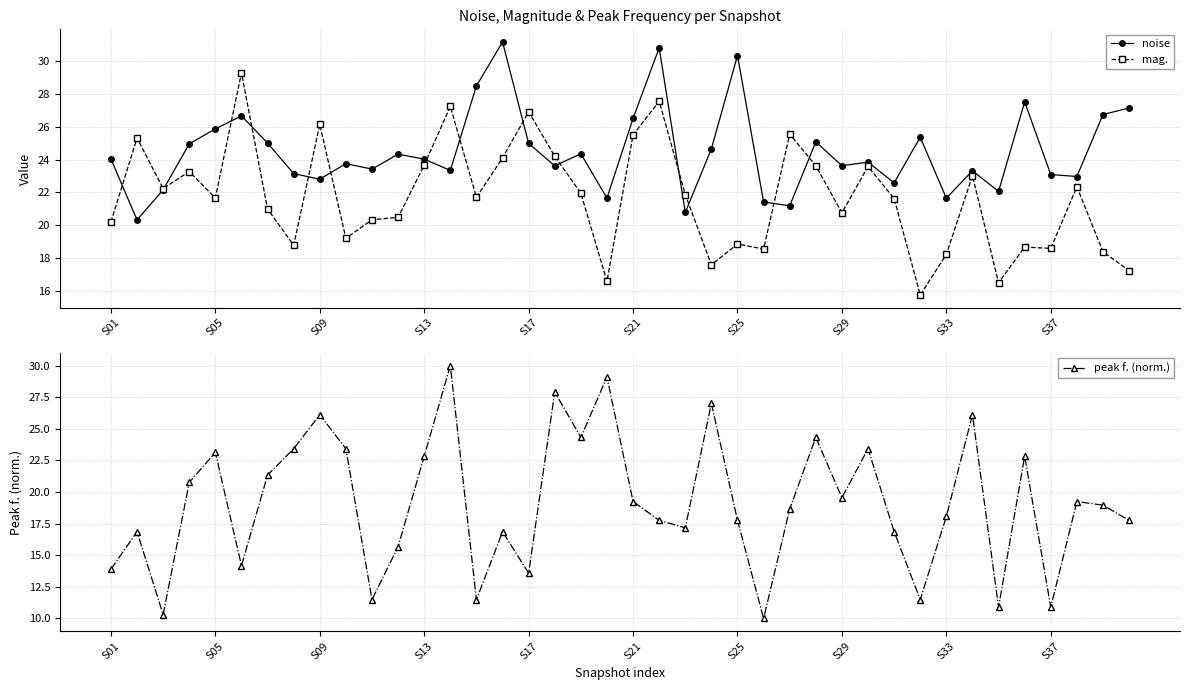

What is the highest value of the peak f. (norm.) series?

30.0